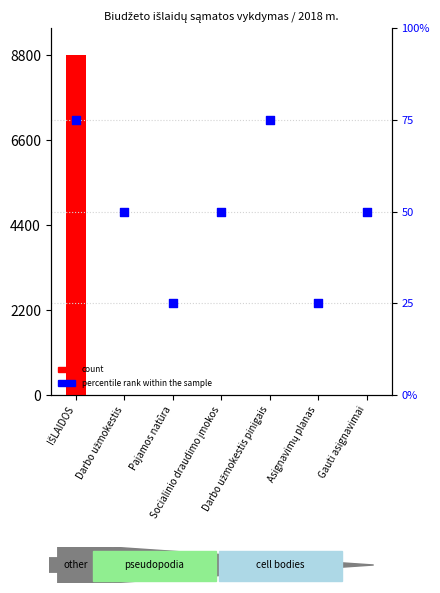

Which series has the widest spread of Y values?

count